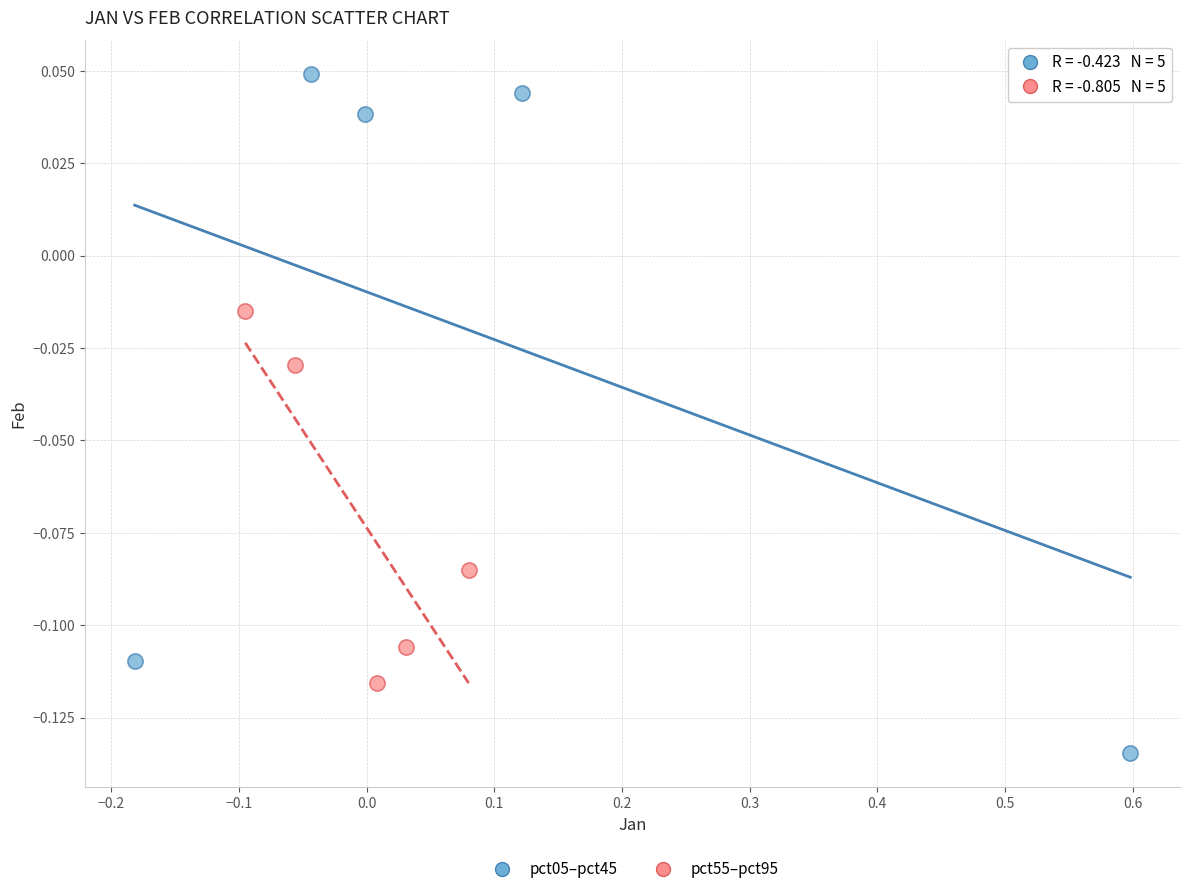

Which series contains the highest Y value?

pct05–pct45